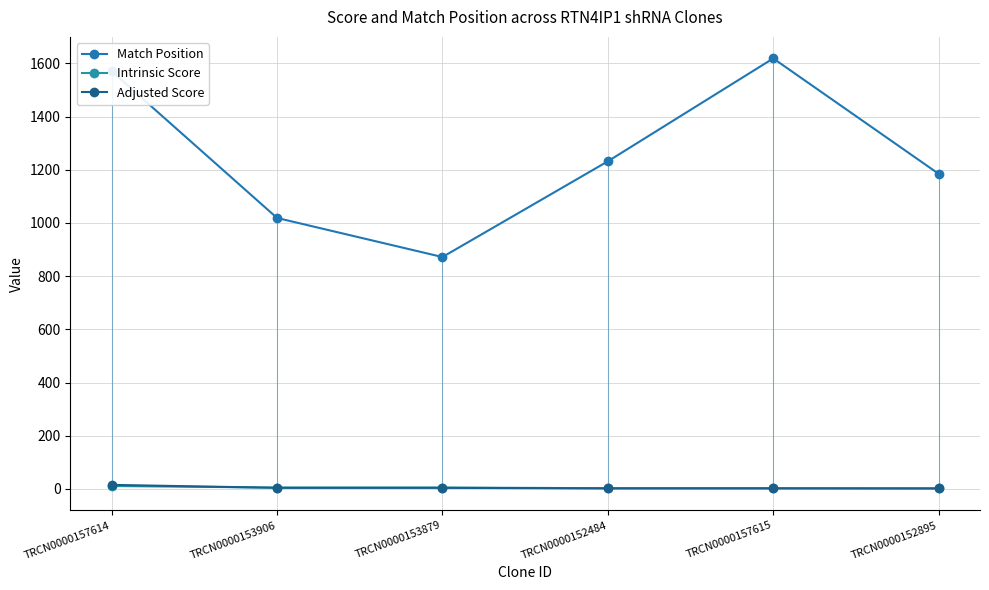

How many data points in Match Position are less than 1232?

3